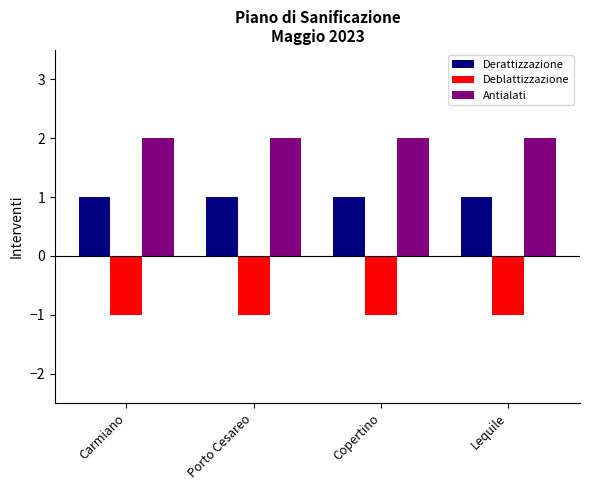

What are all the series names shown in the legend?

Derattizzazione, Deblattizzazione, Antialati